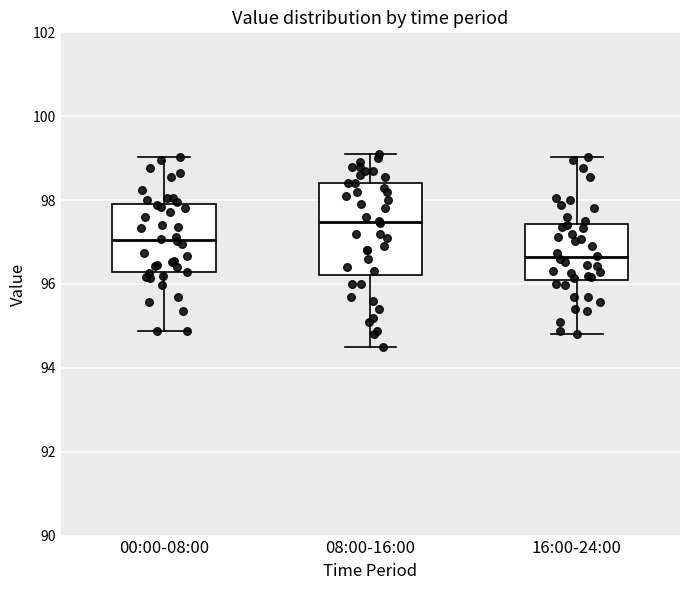

Reading left to right, transcribe this box plot: for each box, give where its median line is, the range the box spans, and where its two whiskers end, as read against the y-axis. The values are not printed on the chart, so give them approximately, as read against the axis.

00:00-08:00: median 97.0, box 96.2 to 98.0, whiskers 94.8 to 99.0
08:00-16:00: median 97.4, box 96.2 to 98.4, whiskers 94.6 to 99.2
16:00-24:00: median 96.6, box 96.2 to 97.4, whiskers 94.8 to 99.0